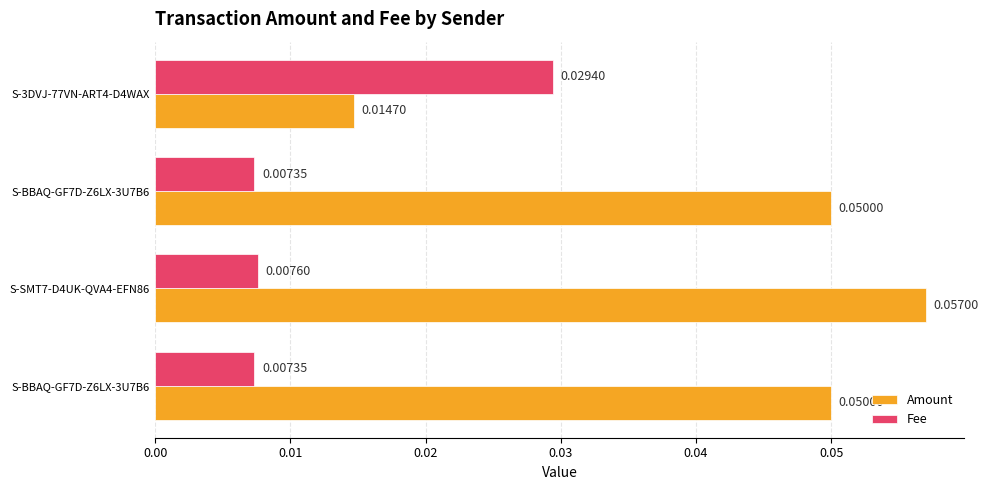

What are all the series names shown in the legend?

Amount, Fee